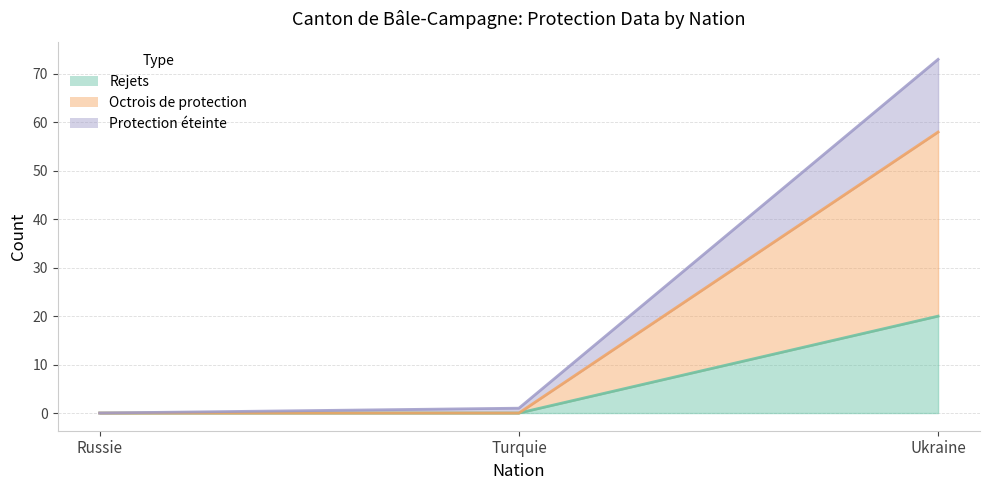

The Protection éteinte series shows 0 at Russie. True or false?

True